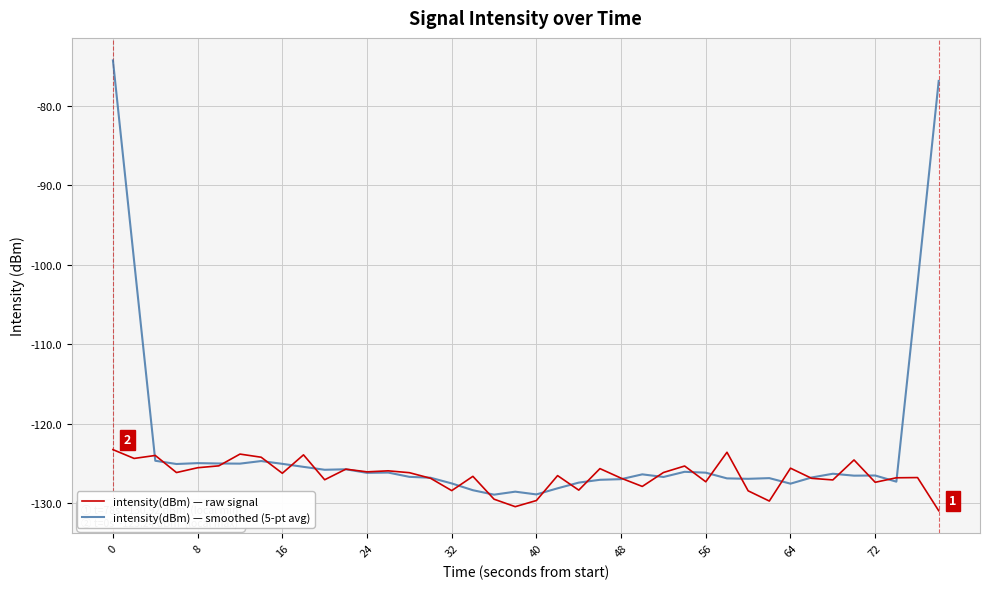

What is the smallest value displayed?

-130.9